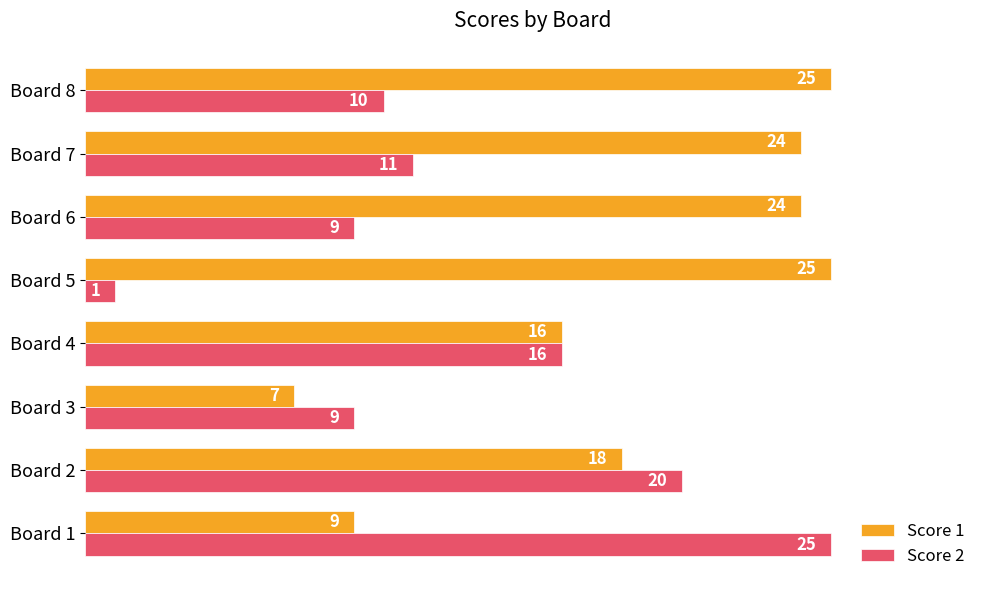

What is the sum of all Score 2 values?

101